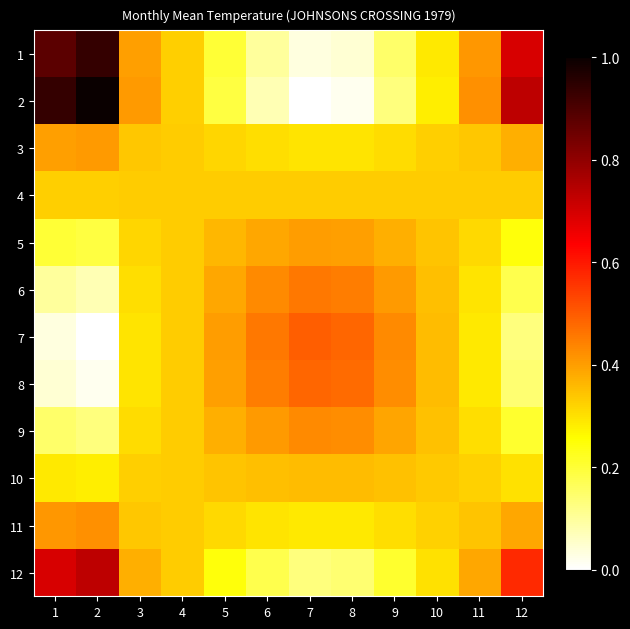

Between 5 and 7, which is larger?

5